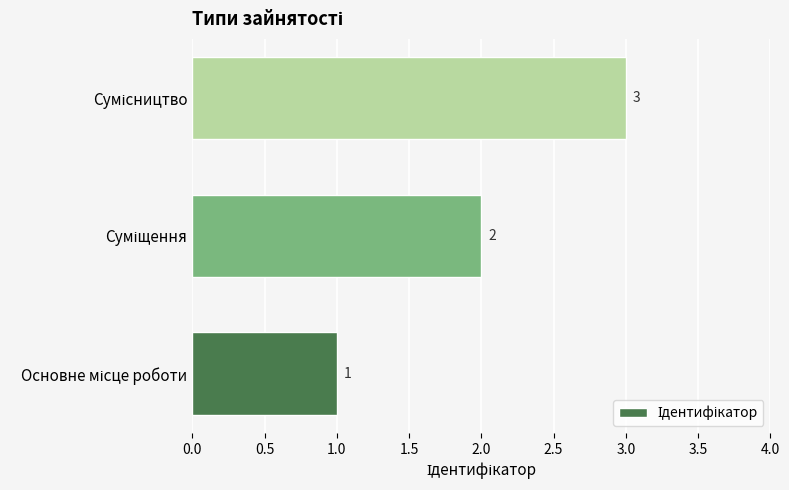

What is the maximum value shown in the chart?

3